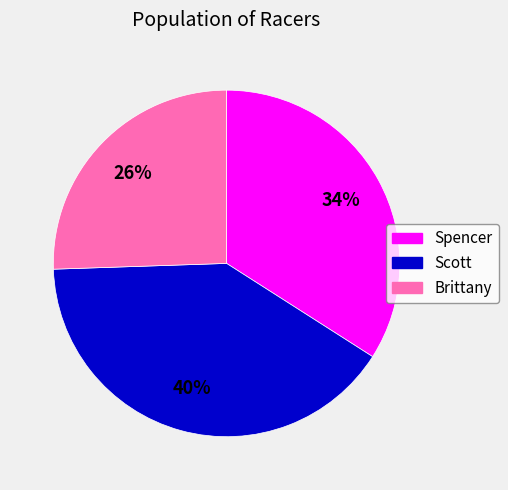

True or false: Brittany accounts for 26% of the total.

True